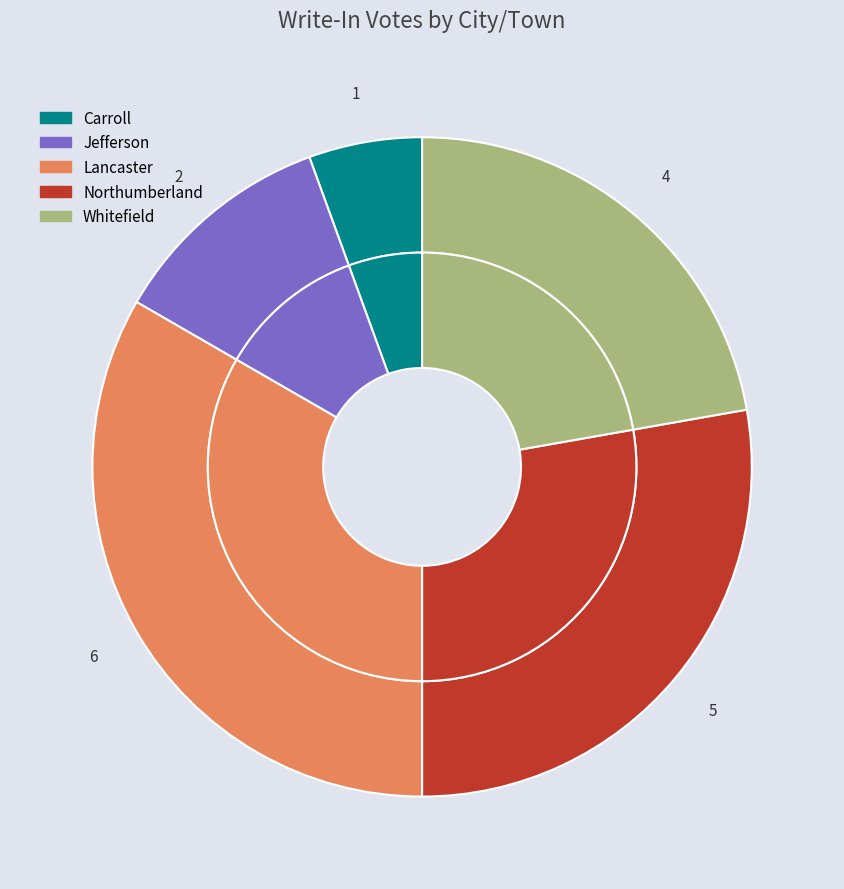

Is there a majority slice in this chart?

No